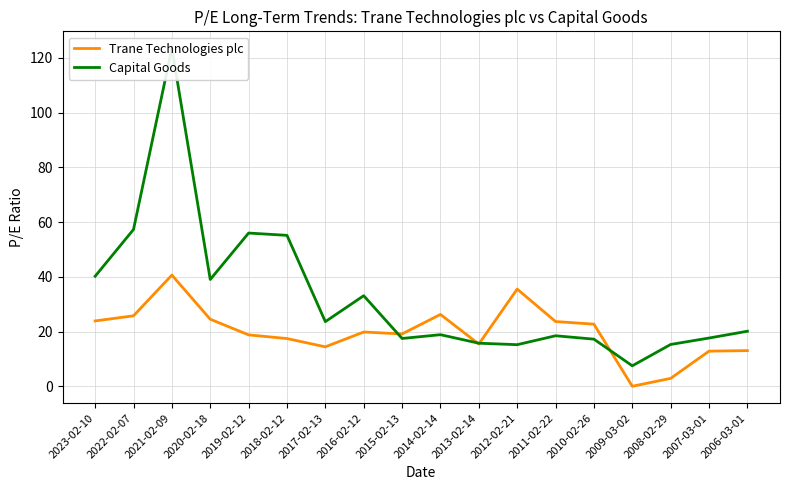

What value does the Trane Technologies plc series have at 2006-03-01?

13.0